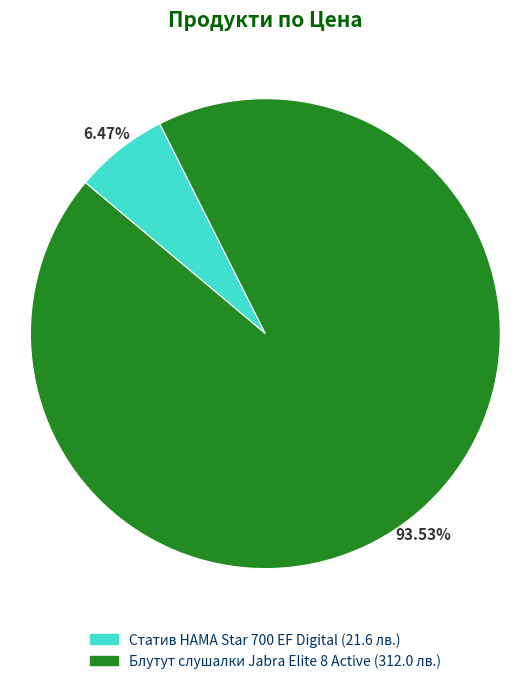

To the nearest percent, what portion does Блутут слушалки Jabra Elite 8 Active represent?

94%